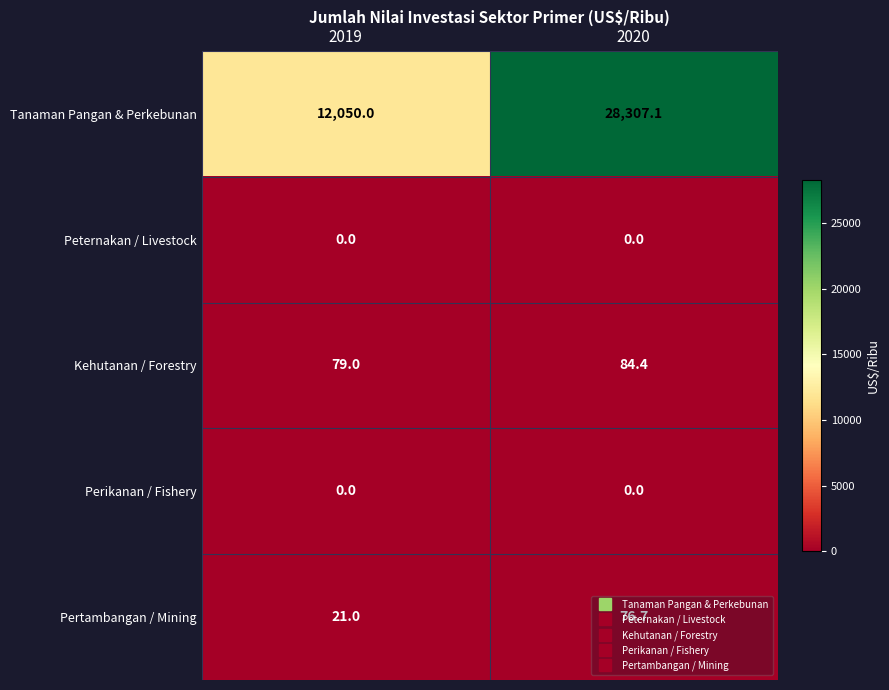

What is the average value of the Kehutanan / Forestry series?

81.7